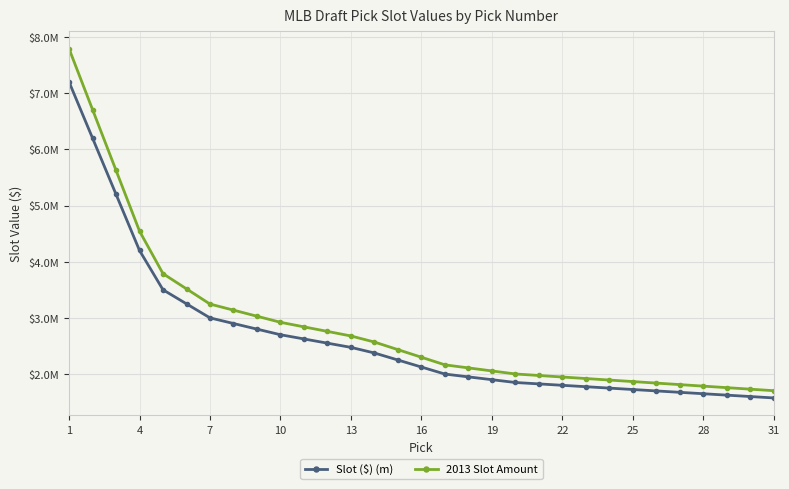

What are all the series names shown in the legend?

Slot ($) (m), 2013 Slot Amount